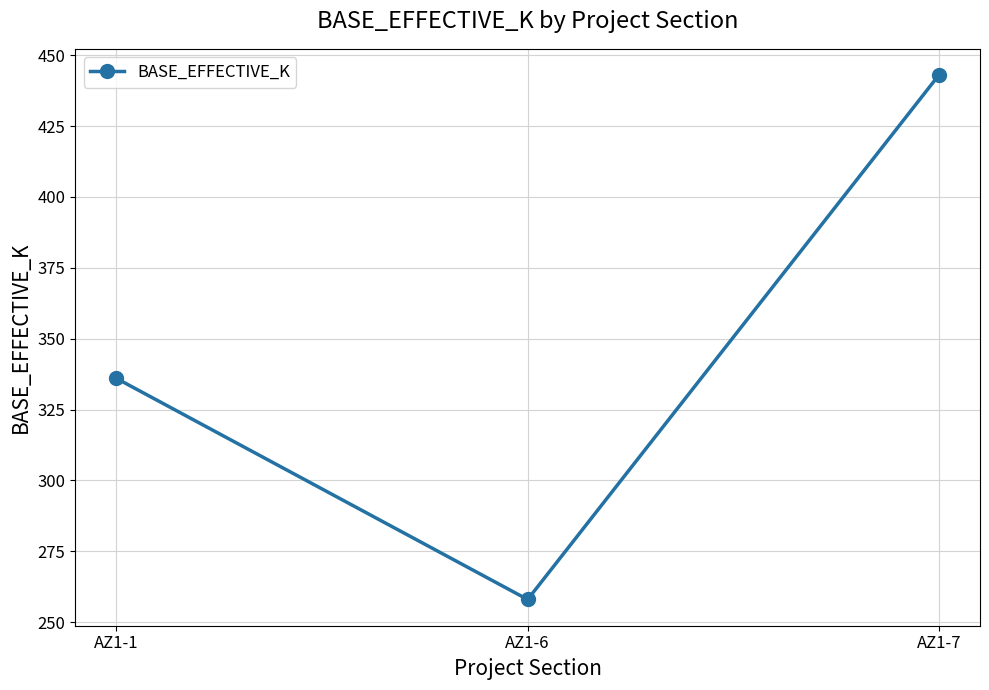

The value at AZ1-6 is 359. True or false?

False